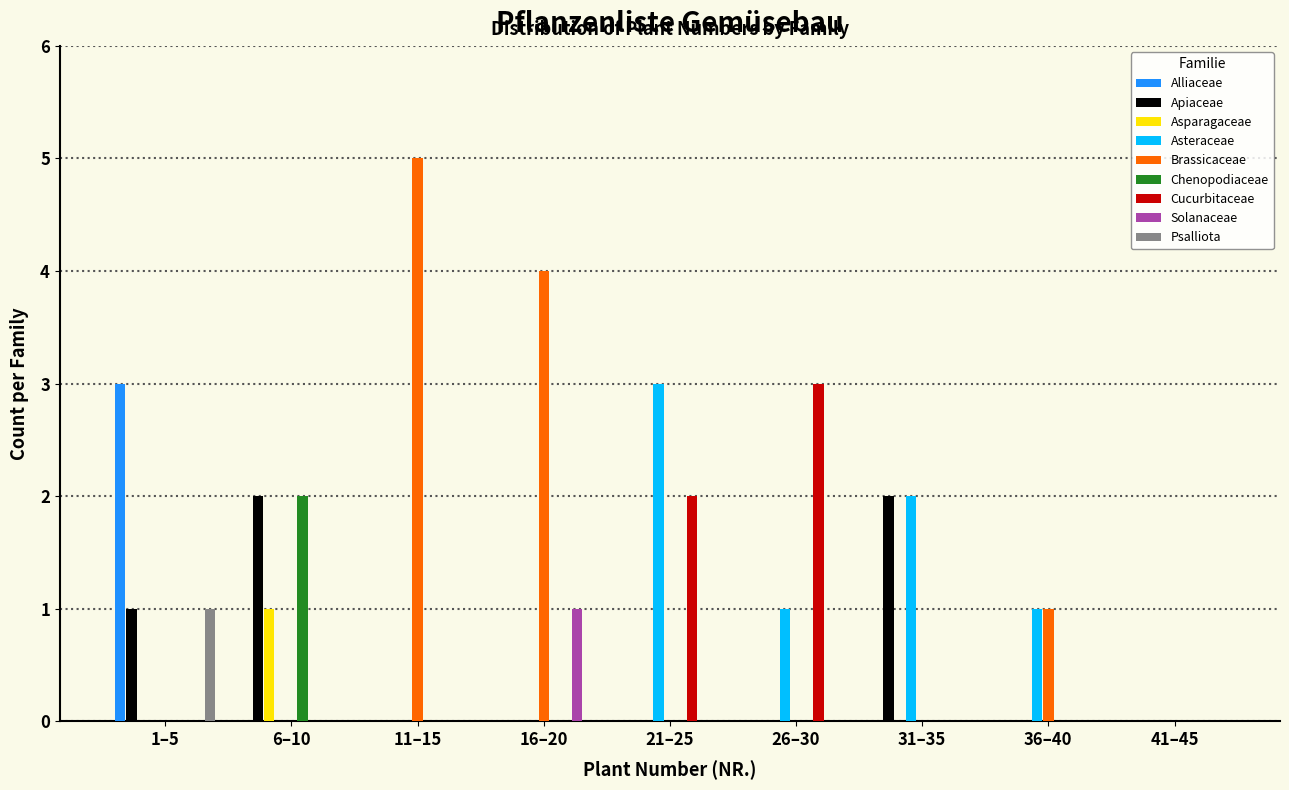

What is the sum of all Apiaceae values?

5